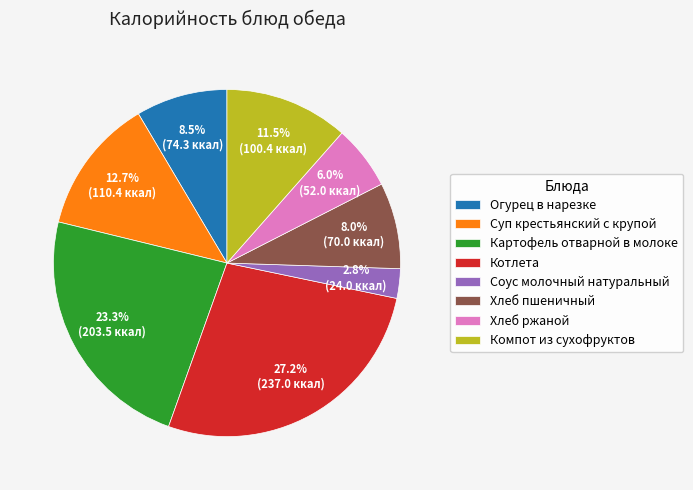

To the nearest percent, what is the difference between the largest and smallest slice percentages?

24%